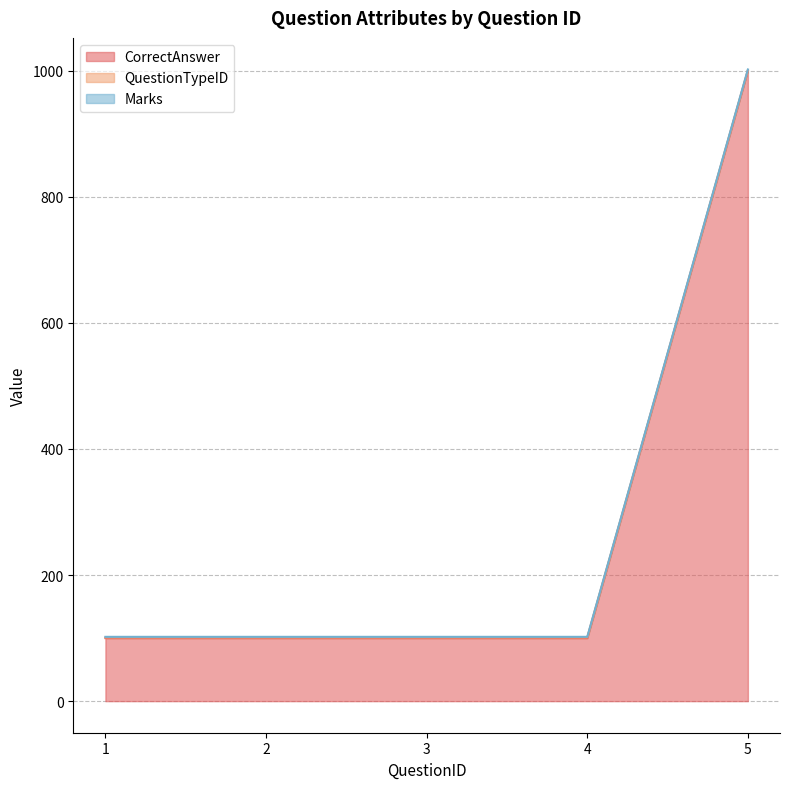

List the series in order of their peak value, lowest first.

QuestionTypeID, Marks, CorrectAnswer